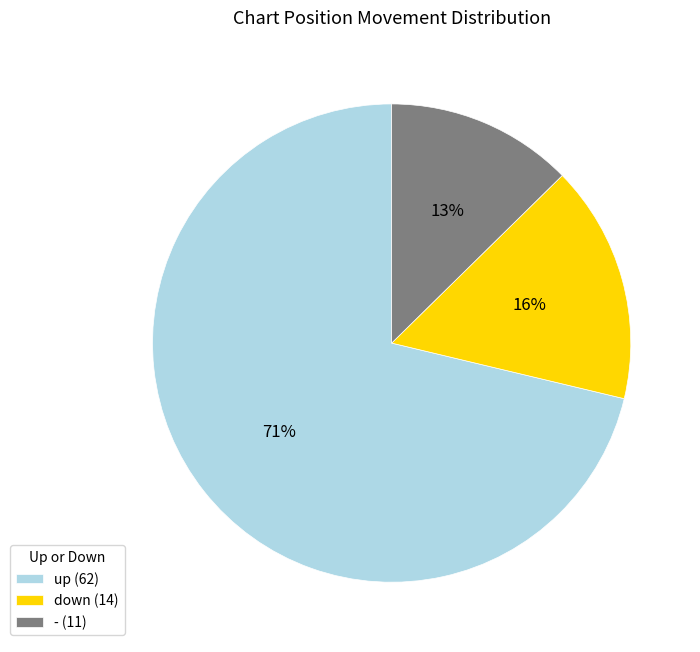

What percentage is the down slice, to the nearest percent?

16%